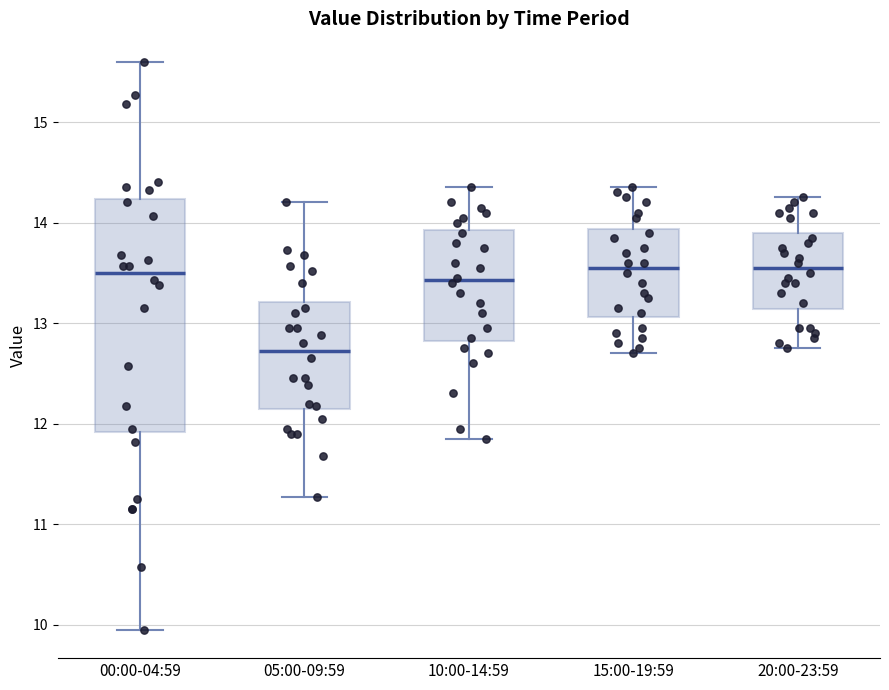

Where is the lower edge of the box for 20:00-23:59 on the y-axis? The values are not printed on the chart, so give them approximately, as read against the axis.

13.1